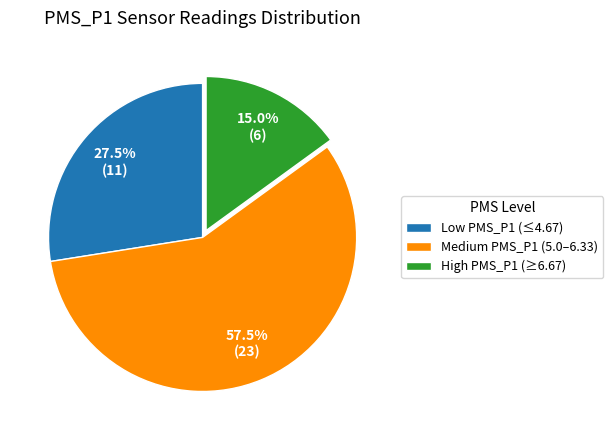

Is there any slice that represents more than half of the pie?

Yes